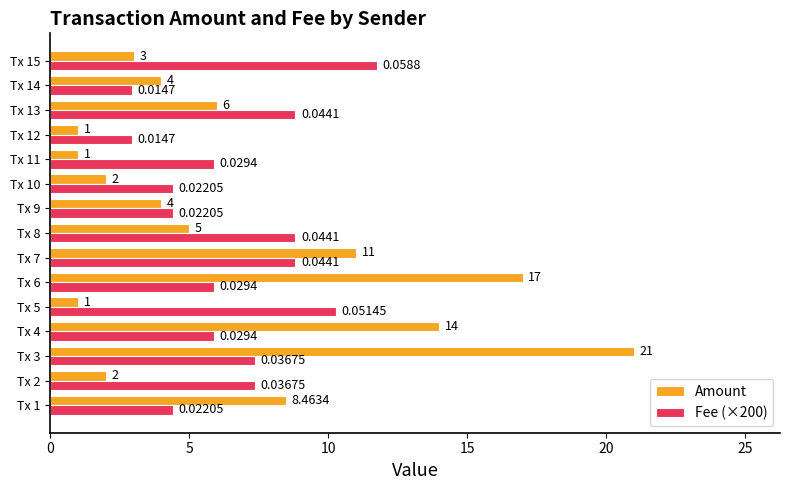

Which series changed the most between Tx 5 and Tx 15?

Amount